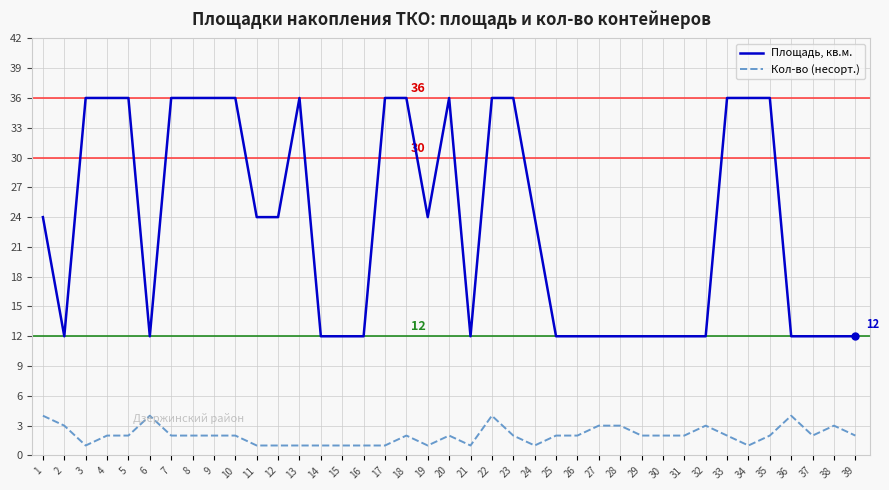

Which series has the largest range (max minus min)?

Площадь, кв.м.